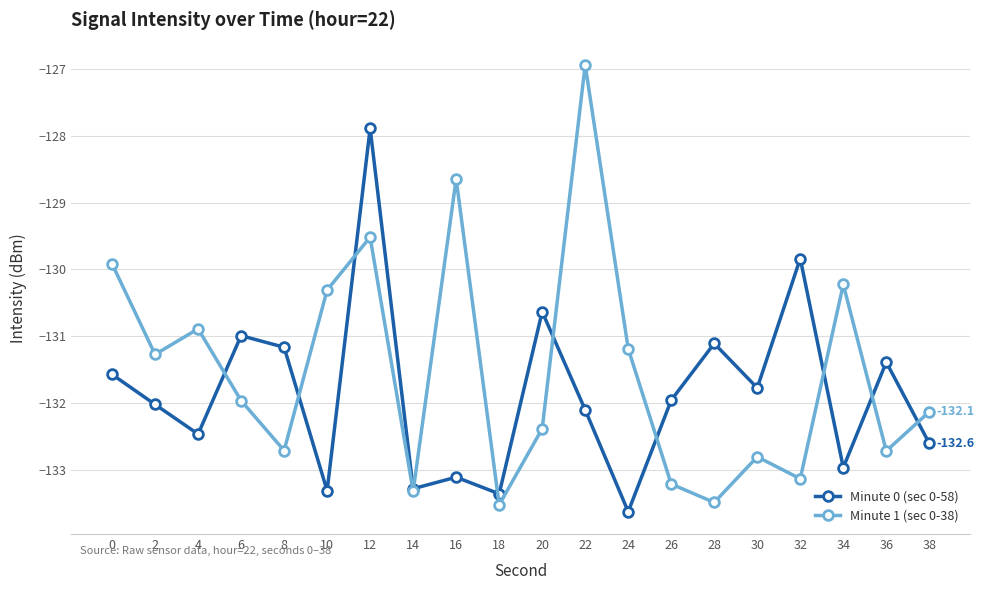

True or false: Minute 0 (sec 0-58) and Minute 1 (sec 0-38) cross at least once.

True